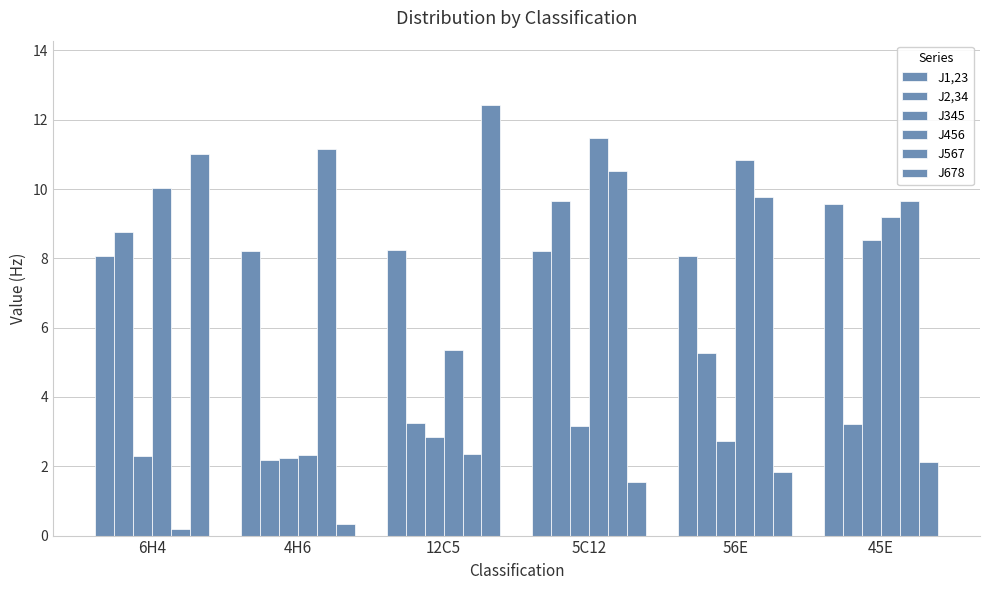

What is the spread (max minus min) of values at 5C12?

9.9